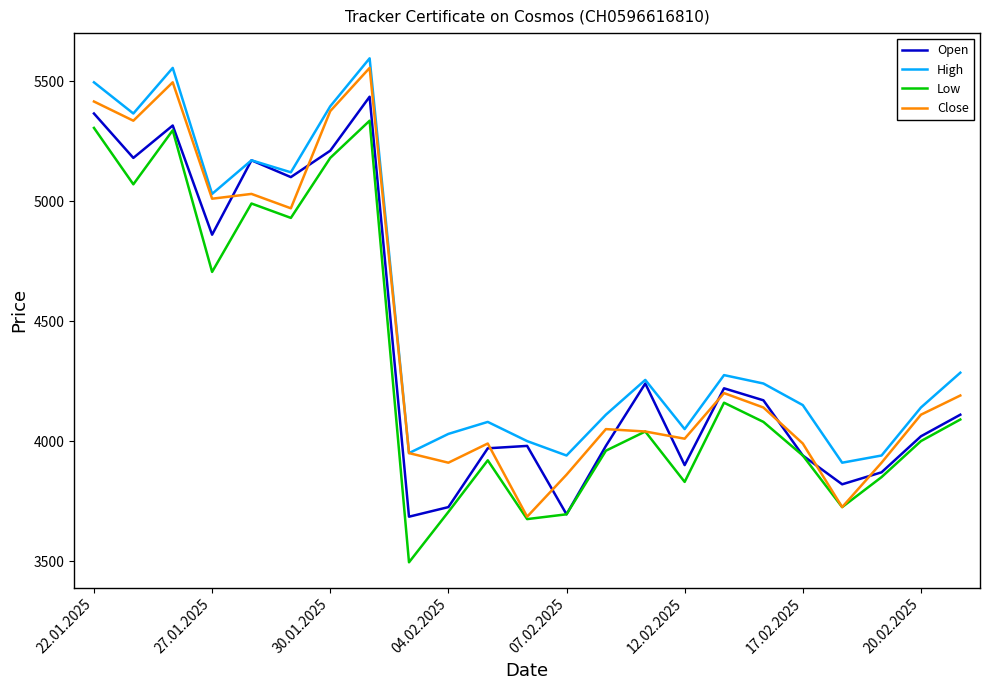

What is the maximum value shown in the chart?

5595